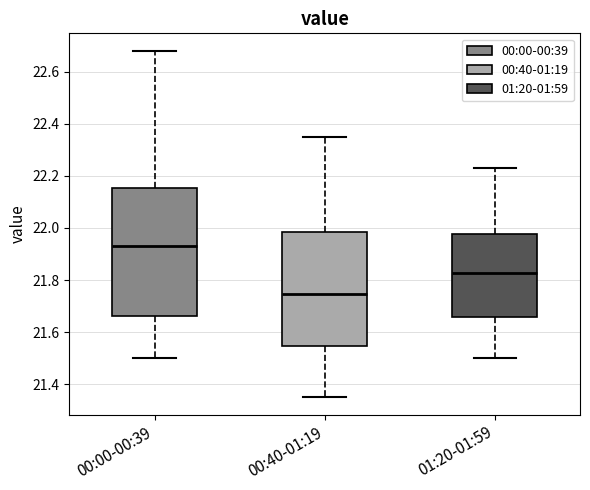

Where does the upper whisker of the box for 01:20-01:59 end on the y-axis? The values are not printed on the chart, so give them approximately, as read against the axis.

22.24